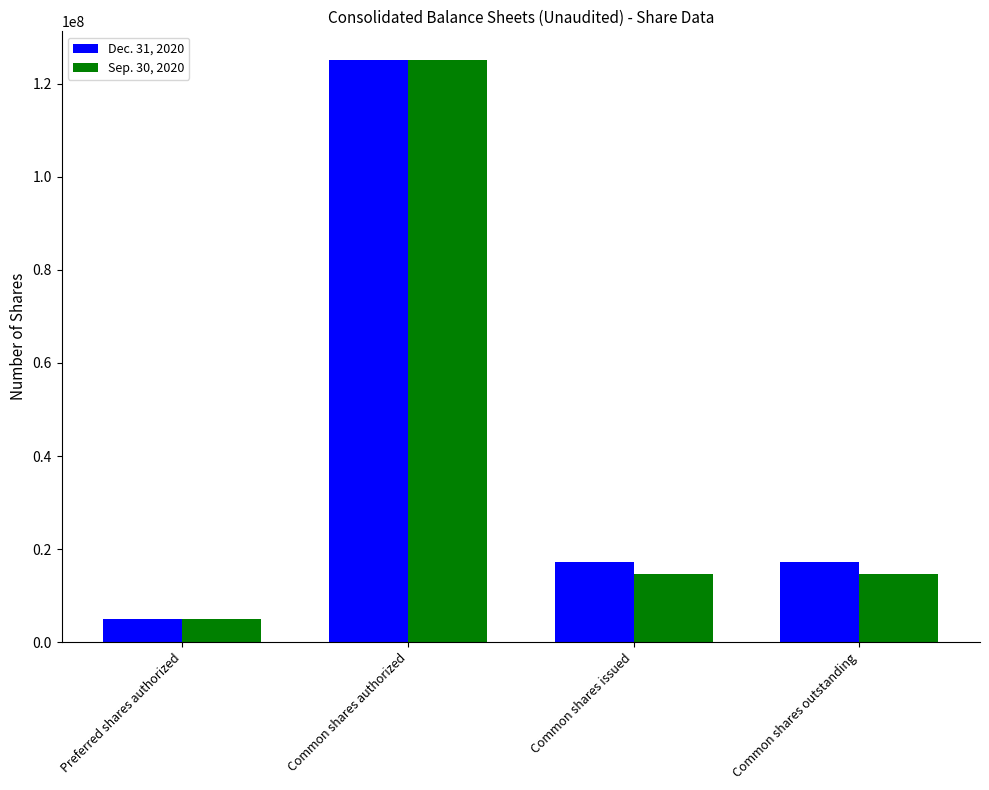

What position from the left is Common shares authorized?

2